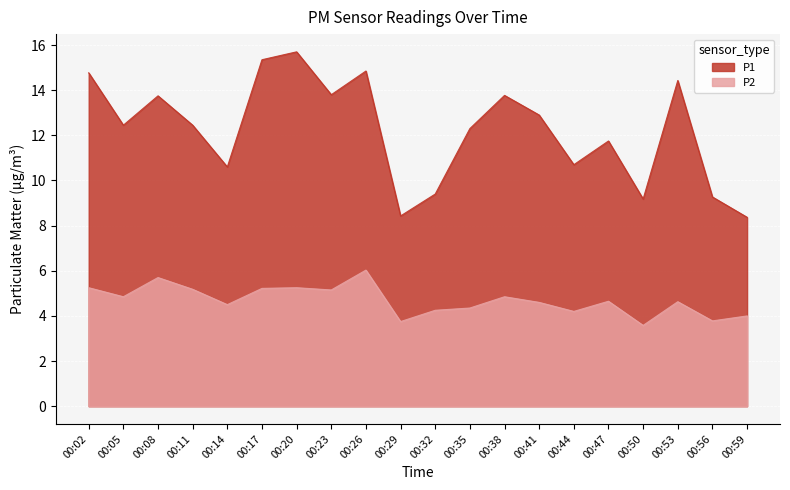

What is the difference between the second highest and minimum values in the P2 series?

2.1